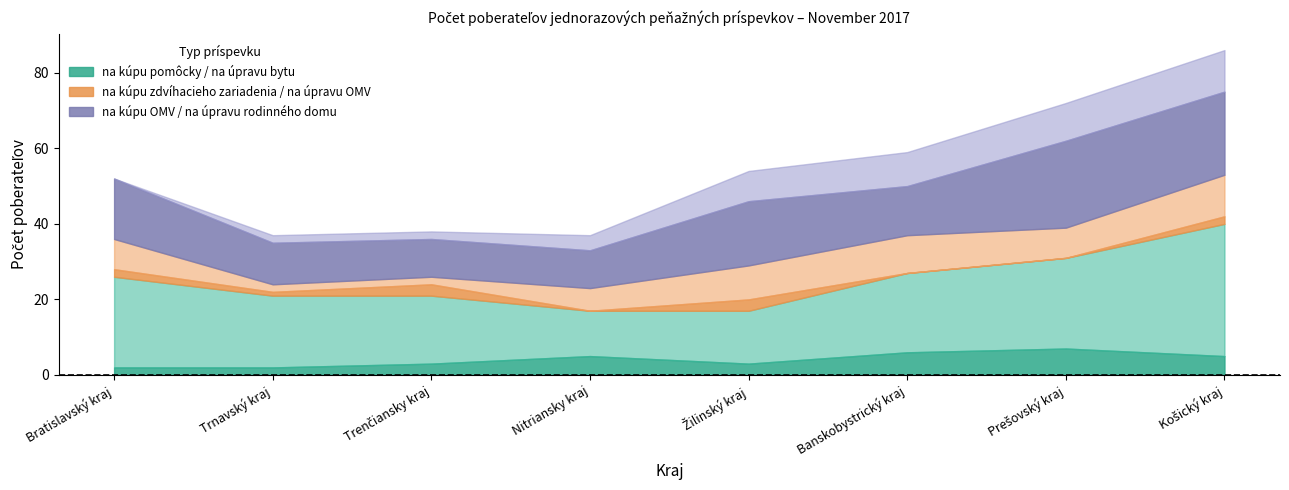

Reading right to left, list all the values displayed in this chart.

na úpravu bytu: Košický kraj=5	Prešovský kraj=7	Banskobystrický kraj=6	Žilinský kraj=3	Nitriansky kraj=5	Trenčiansky kraj=3	Trnavský kraj=2	Bratislavský kraj=2
na kúpu pomôcky: Košický kraj=35	Prešovský kraj=24	Banskobystrický kraj=21	Žilinský kraj=14	Nitriansky kraj=12	Trenčiansky kraj=18	Trnavský kraj=19	Bratislavský kraj=24
na úpravu OMV: Košický kraj=2	Prešovský kraj=0	Banskobystrický kraj=0	Žilinský kraj=3	Nitriansky kraj=0	Trenčiansky kraj=3	Trnavský kraj=1	Bratislavský kraj=2
na kúpu zdvíhacieho zariadenia: Košický kraj=11	Prešovský kraj=8	Banskobystrický kraj=10	Žilinský kraj=9	Nitriansky kraj=6	Trenčiansky kraj=2	Trnavský kraj=2	Bratislavský kraj=8
na kúpu OMV: Košický kraj=22	Prešovský kraj=23	Banskobystrický kraj=13	Žilinský kraj=17	Nitriansky kraj=10	Trenčiansky kraj=10	Trnavský kraj=11	Bratislavský kraj=16
na úpravu rodinného domu: Košický kraj=11	Prešovský kraj=10	Banskobystrický kraj=9	Žilinský kraj=8	Nitriansky kraj=4	Trenčiansky kraj=2	Trnavský kraj=2	Bratislavský kraj=0